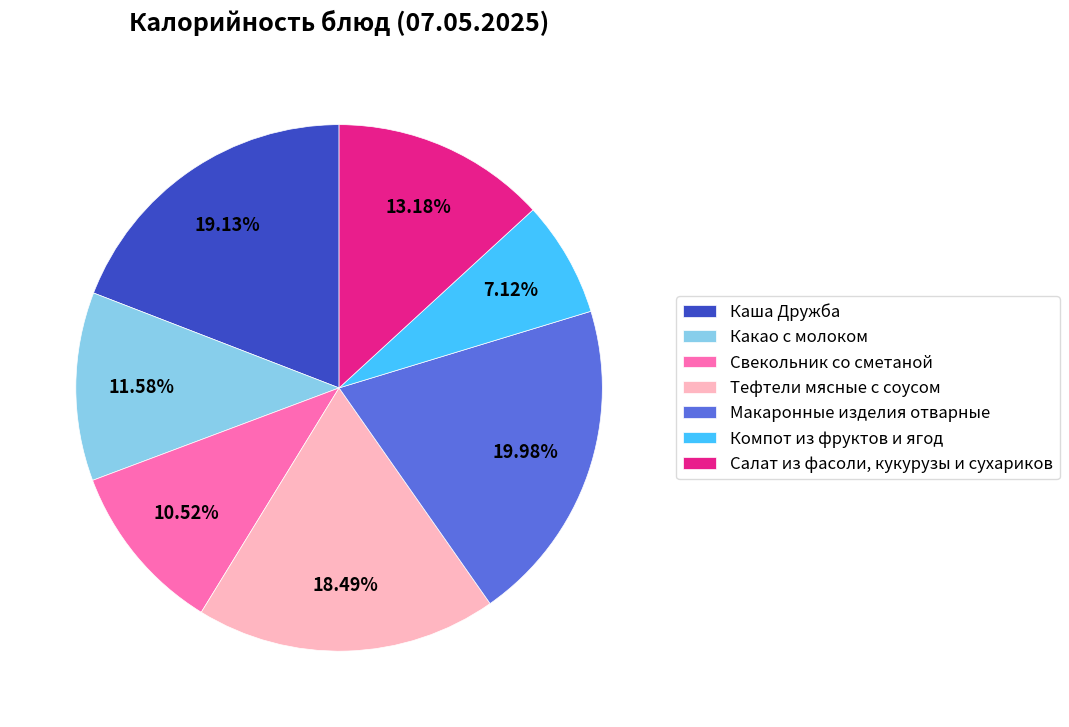

To the nearest percent, what is the difference between the Тефтели мясные с соусом and Свекольник со сметаной slice percentages?

8%